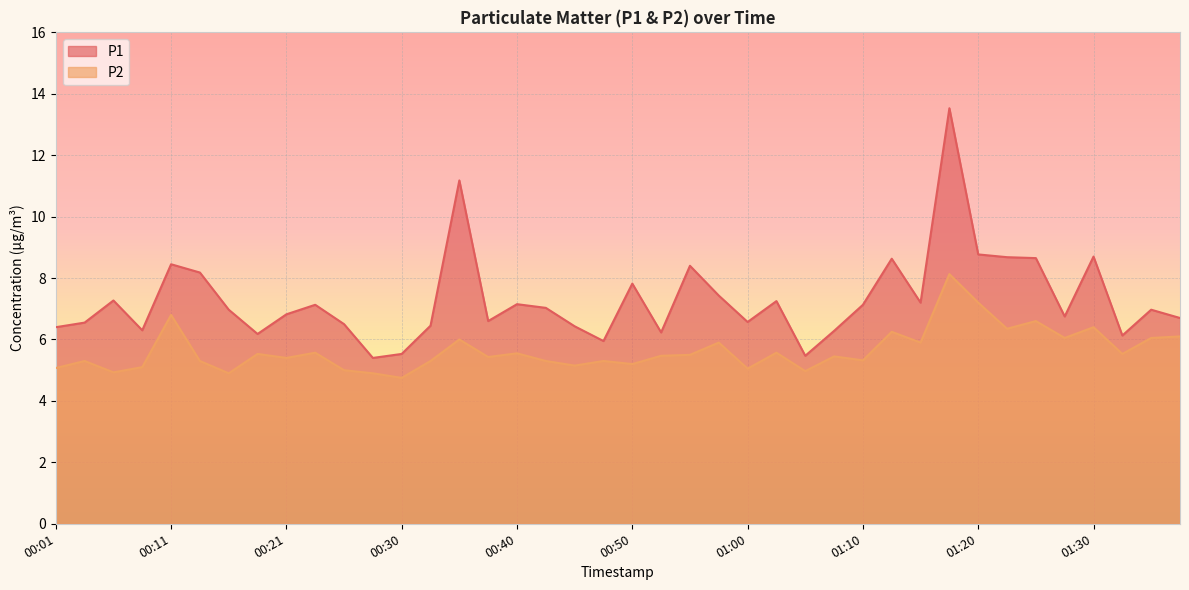

What is the difference between the maximum and second lowest values in the P2 series?

3.2